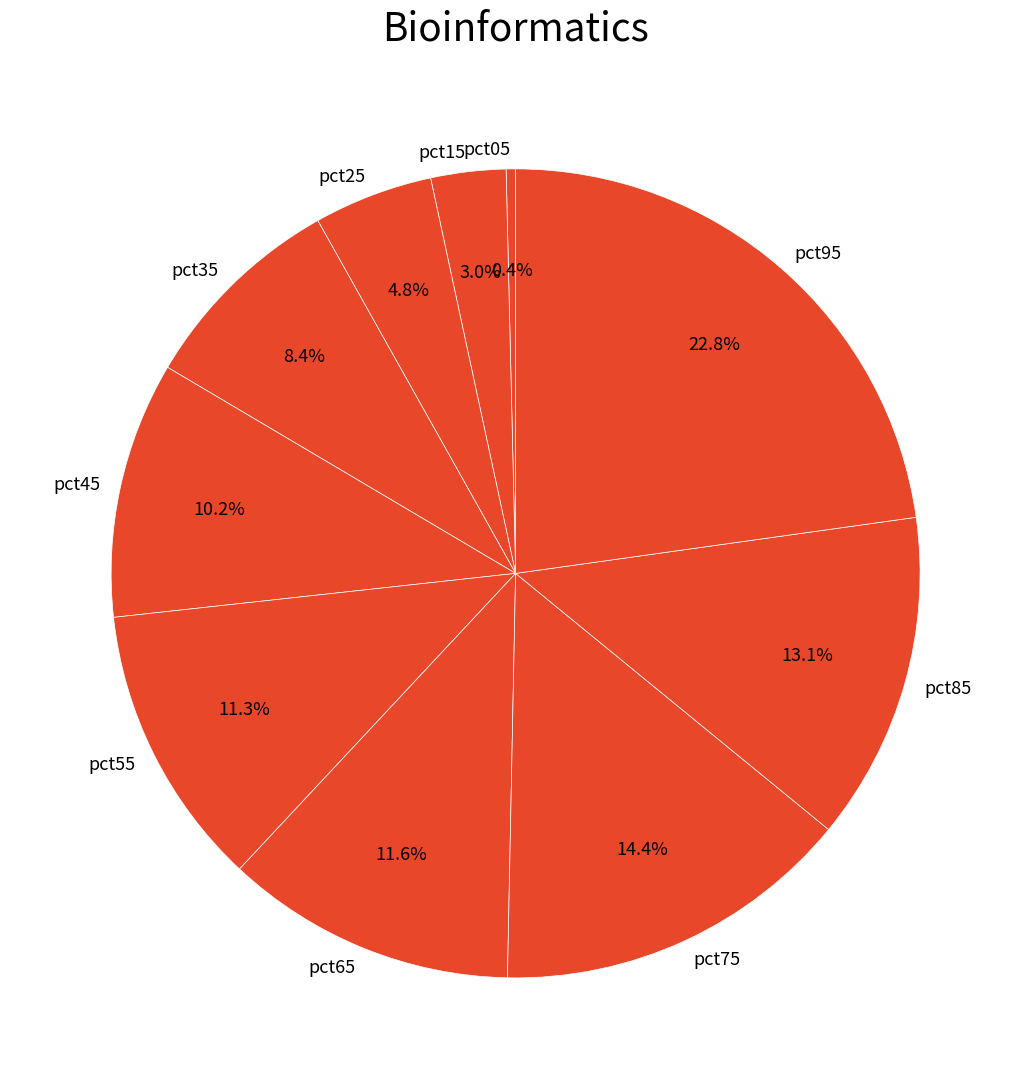

What percentage is the pct65 slice, to the nearest percent?

12%